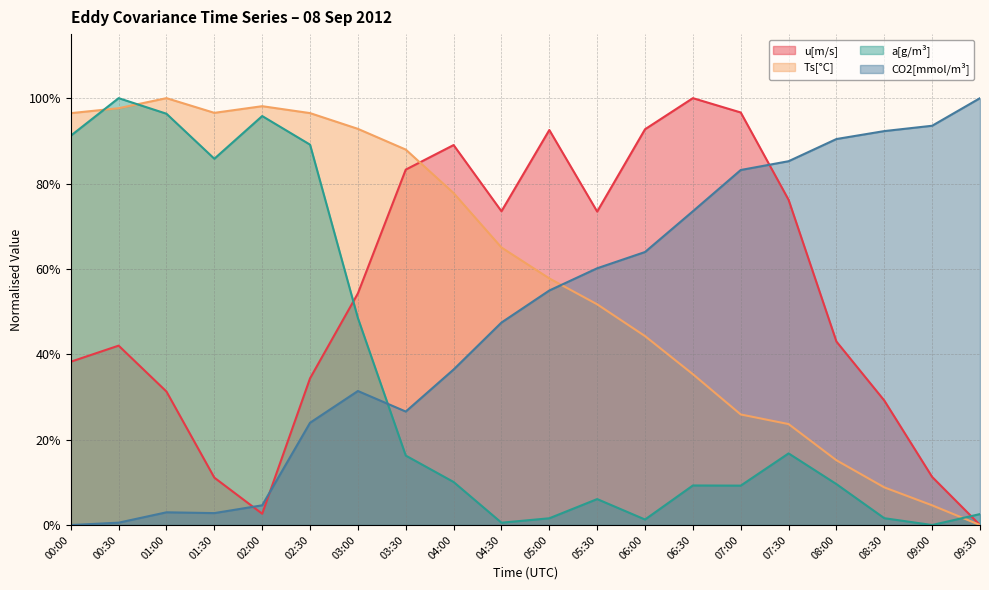

Is it true that u[m/s] equals 0.4 at 06:00?

False